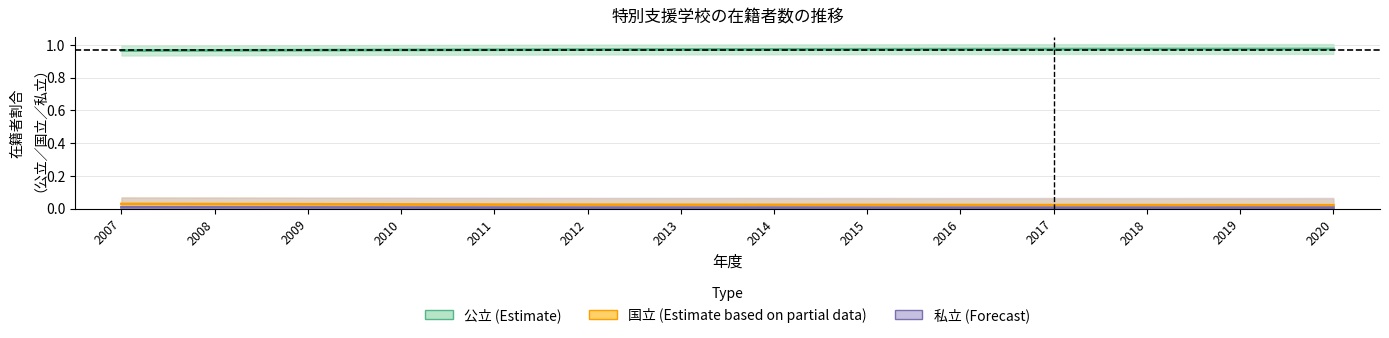

Which category has the highest value in the 国立（Estimate based on partial data） series?

2007